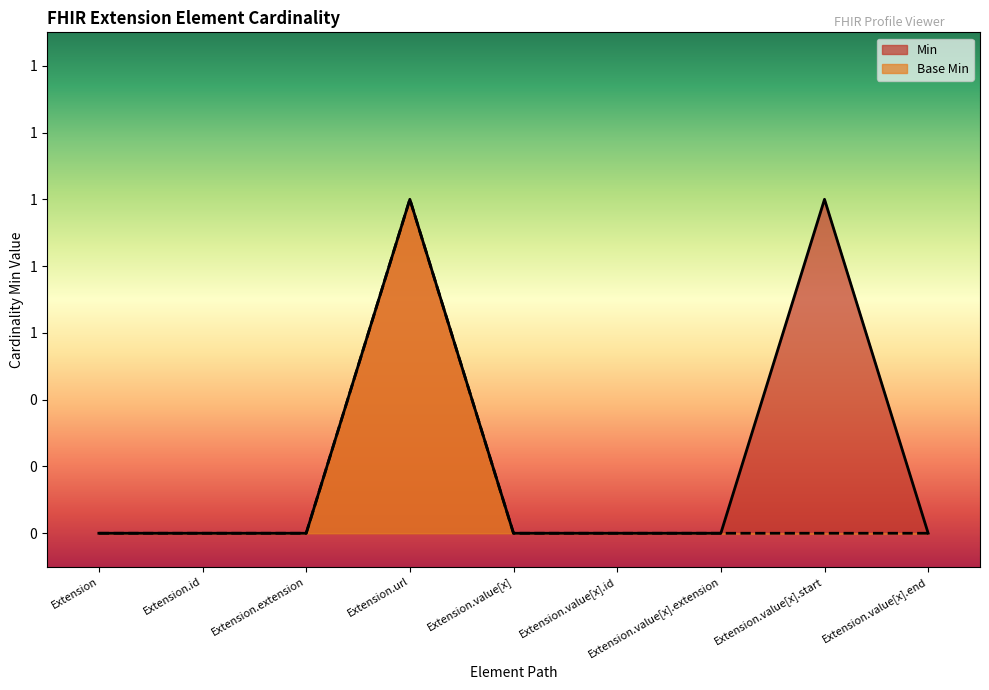

What is the sum of all Min values?

2